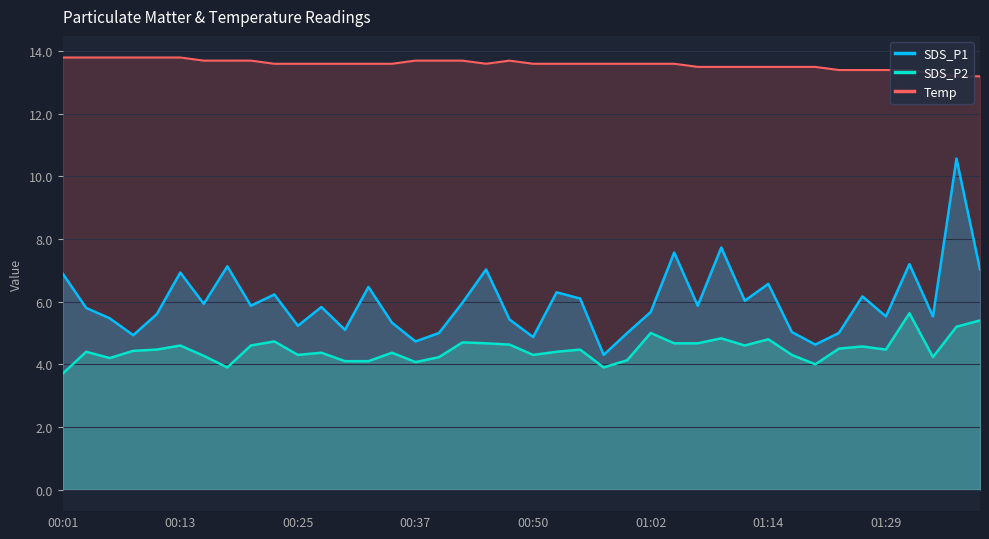

True or false: SDS_P2 and SDS_P1 intersect in this chart.

False